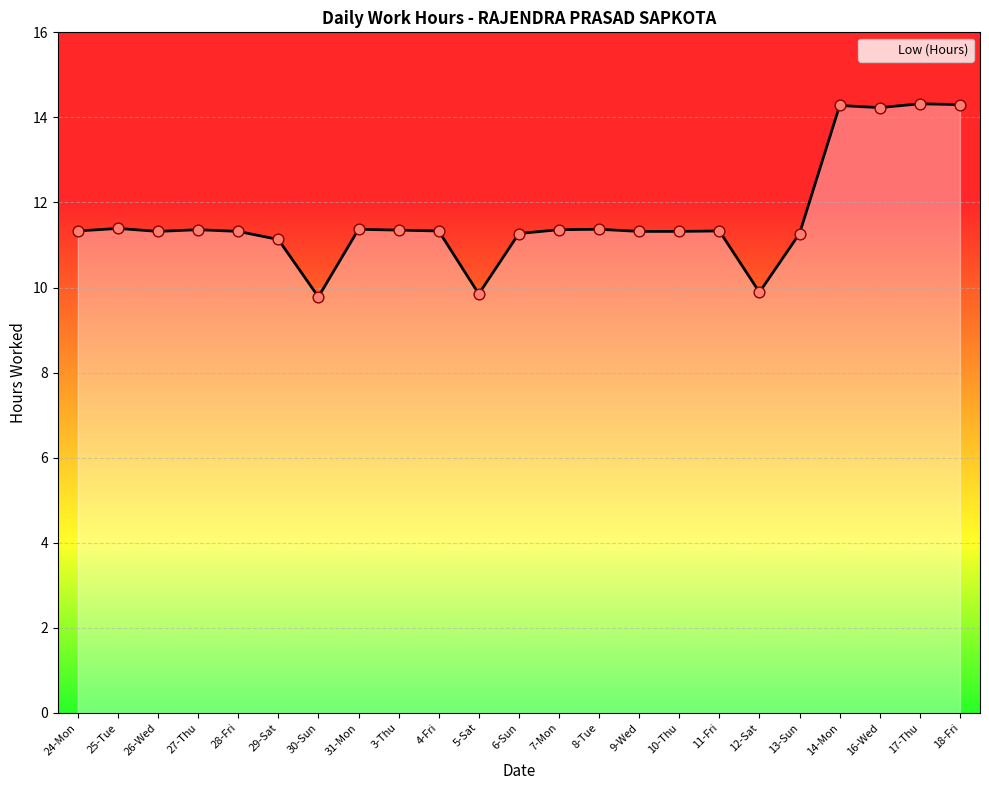

What is the ratio of the value at 12-Sat to the value at 6-Sun?

0.9